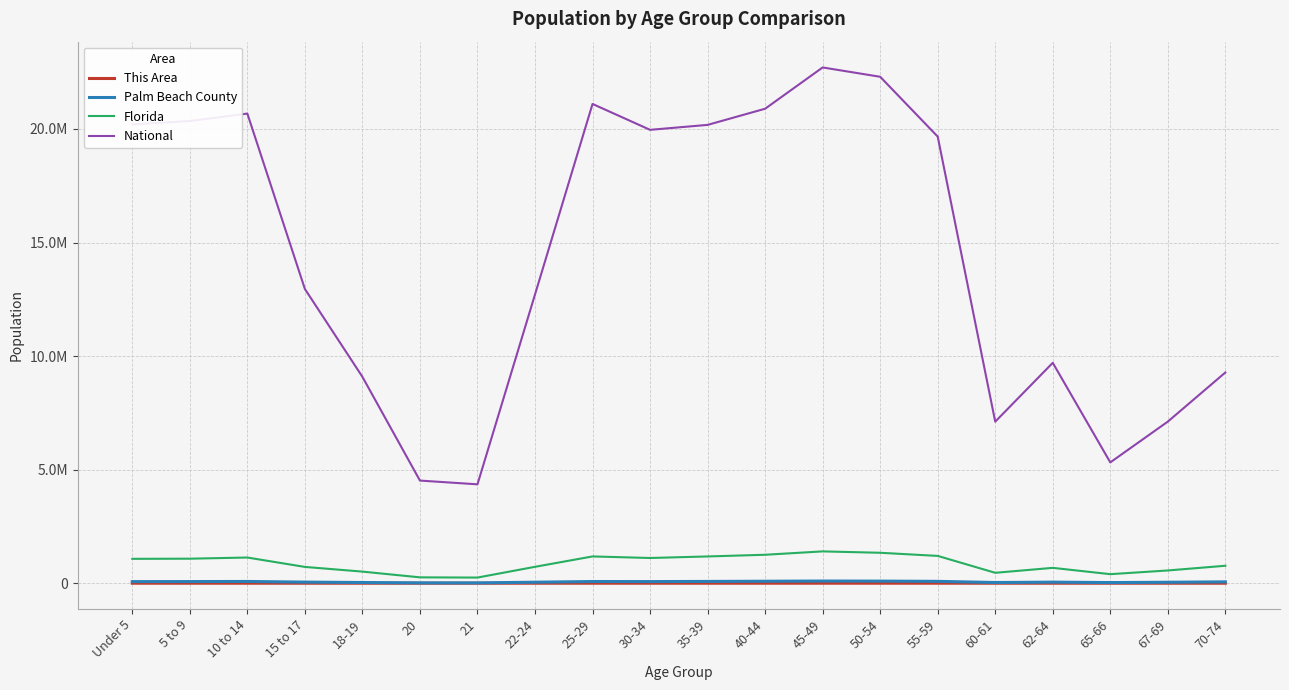

Is this an area chart (filled region under the line)?

No